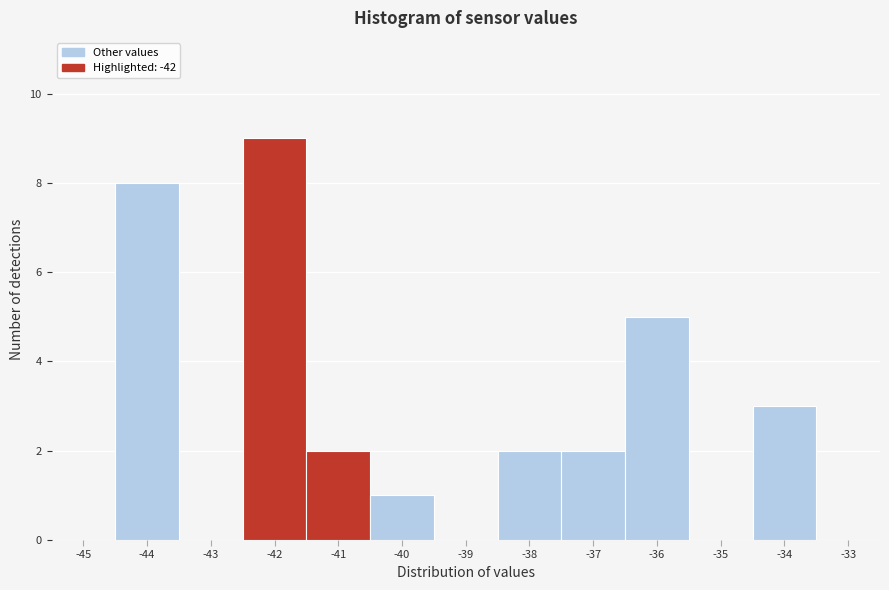

Reading left to right, list every bar in this chart as the range it spans on the x-axis followed by its height. The values are not printed on the chart, so give them approximately, as read against the axis.

-45.5 to -44.5: 0
-44.5 to -43.5: 8
-43.5 to -42.5: 0
-42.5 to -41.5: 9
-41.5 to -40.5: 2
-40.5 to -39.5: 1
-39.5 to -38.5: 0
-38.5 to -37.5: 2
-37.5 to -36.5: 2
-36.5 to -35.5: 5
-35.5 to -34.5: 0
-34.5 to -33.5: 3